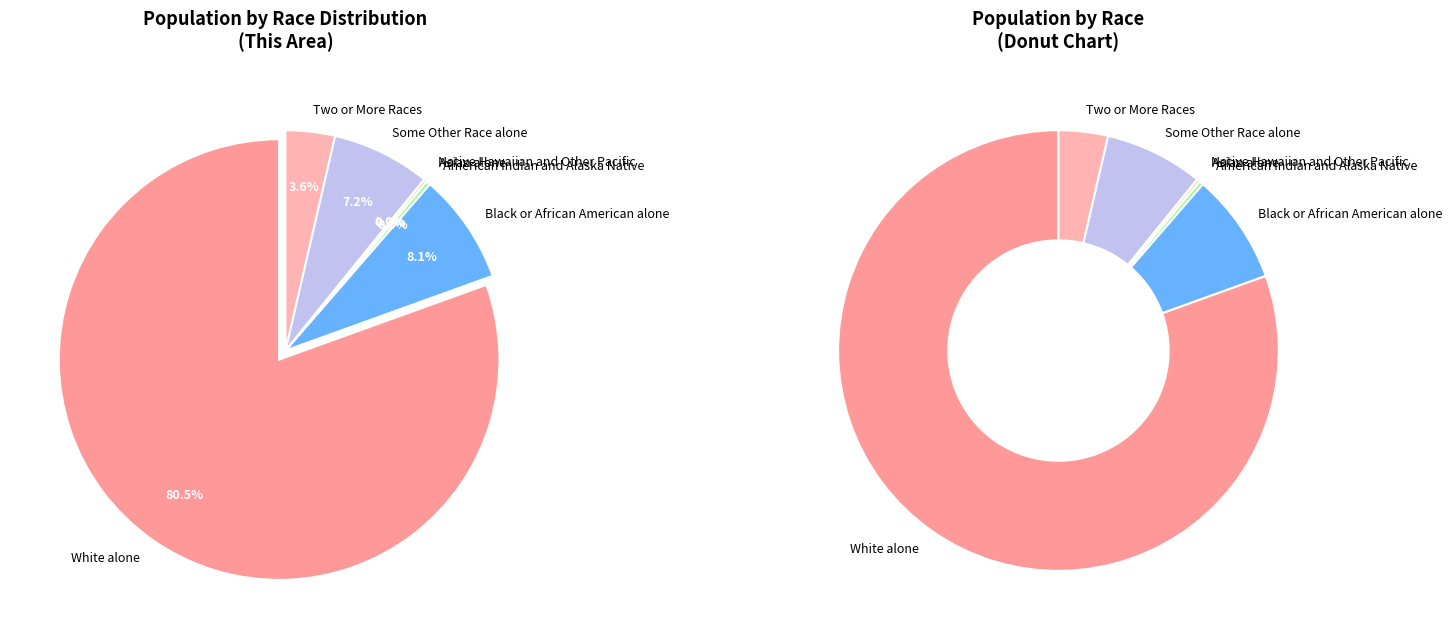

What is the smallest slice in the pie chart?

Native Hawaiian and Other Pacific